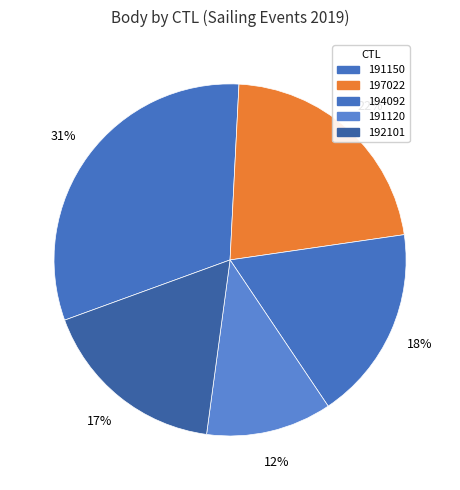

Which slice is the smallest?

191120